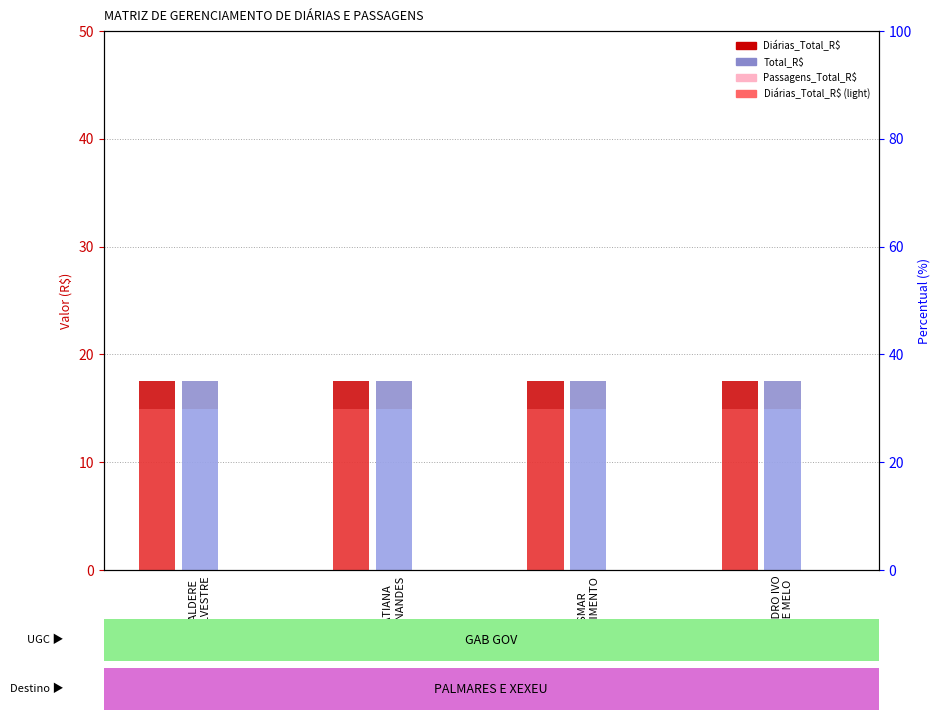

At how many categories does at least one series exceed 6?

4